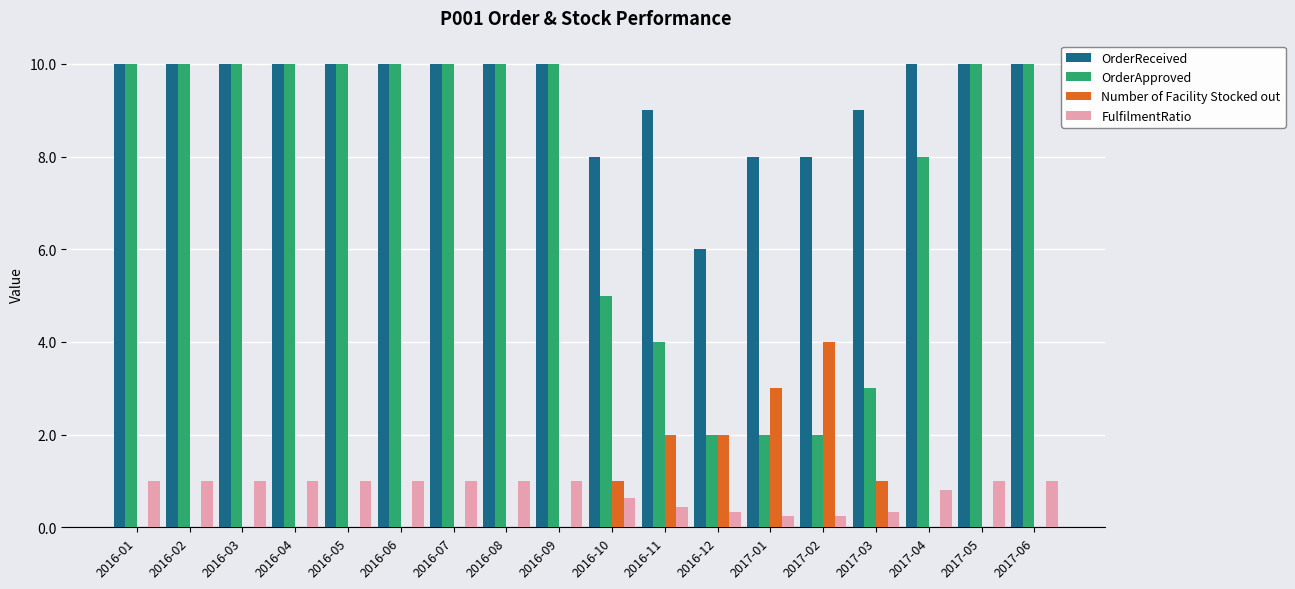

How many groups of bars are there?

18